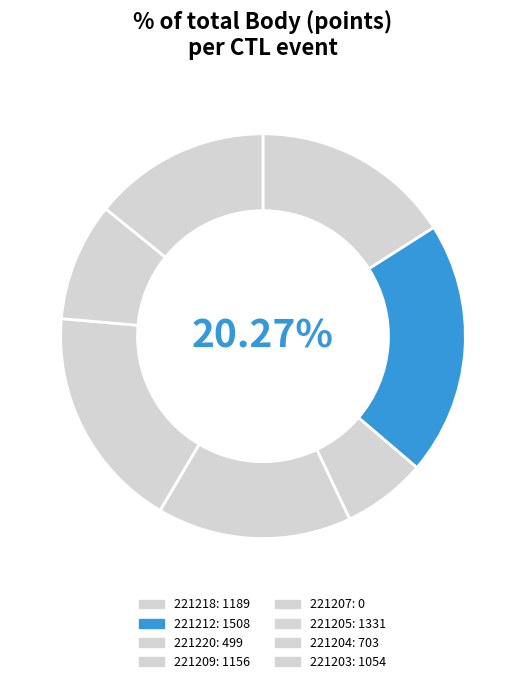

Which has a higher value, 221203 or 221204?

221203